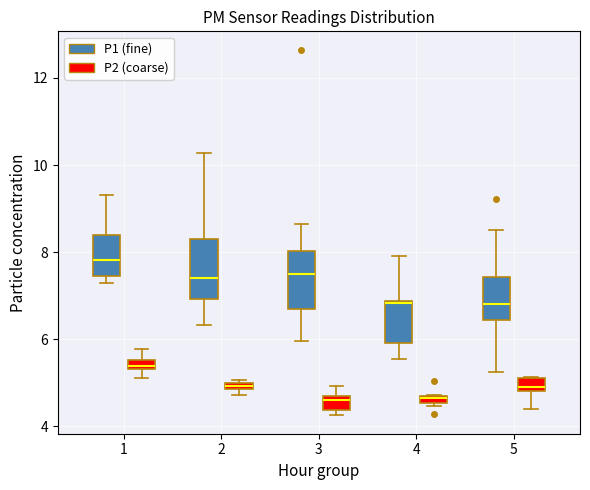

Which box's median line is the highest?

1 (P1 (fine))